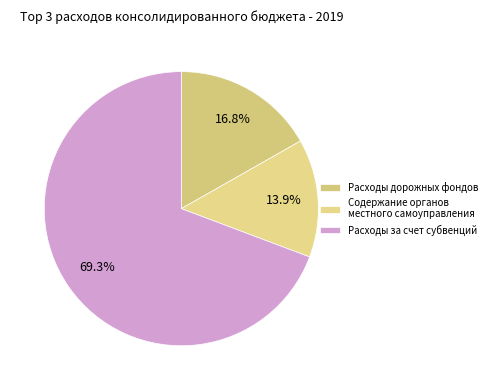

To the nearest percent, what is the difference between the largest and smallest slice percentages?

55%